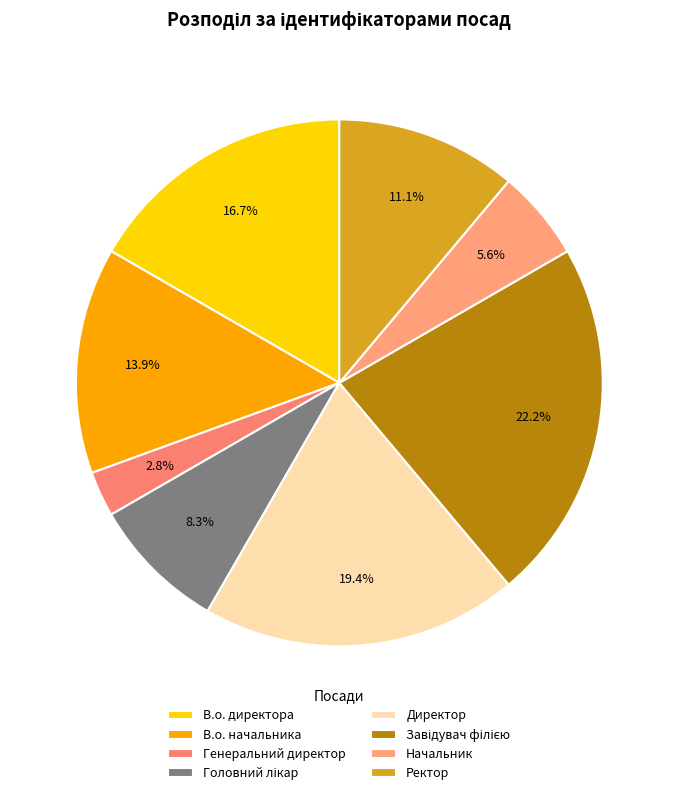

How many segments does this pie chart have?

8